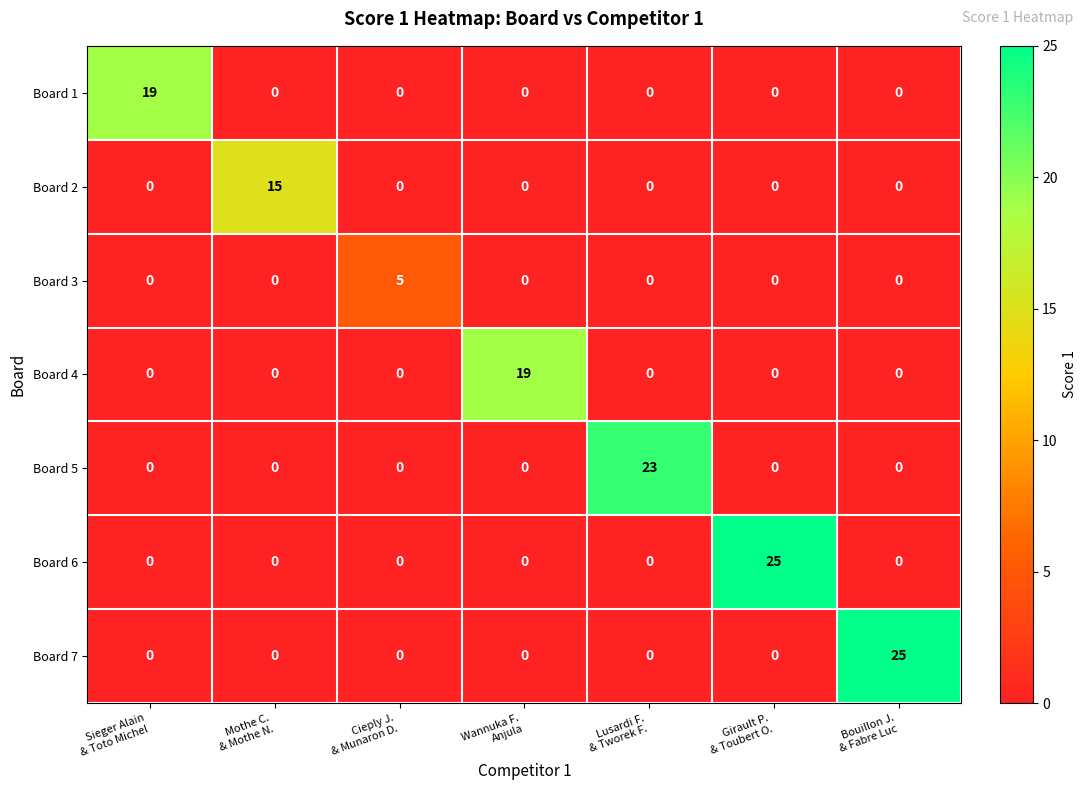

What is the total value across all series at Cieply J.
& Munaron D.?

5